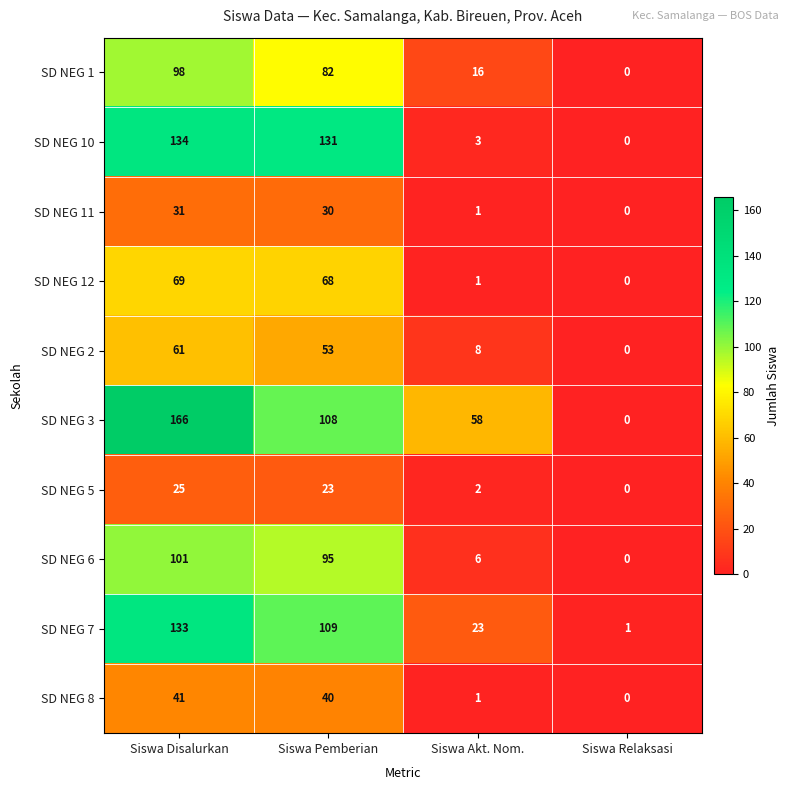

How many SD NEG 7 values are between 23 and 133?

3